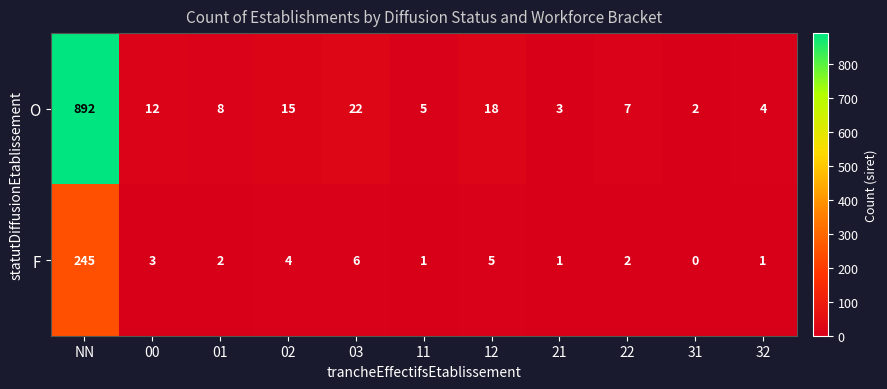

Which series has the largest range (max minus min)?

O